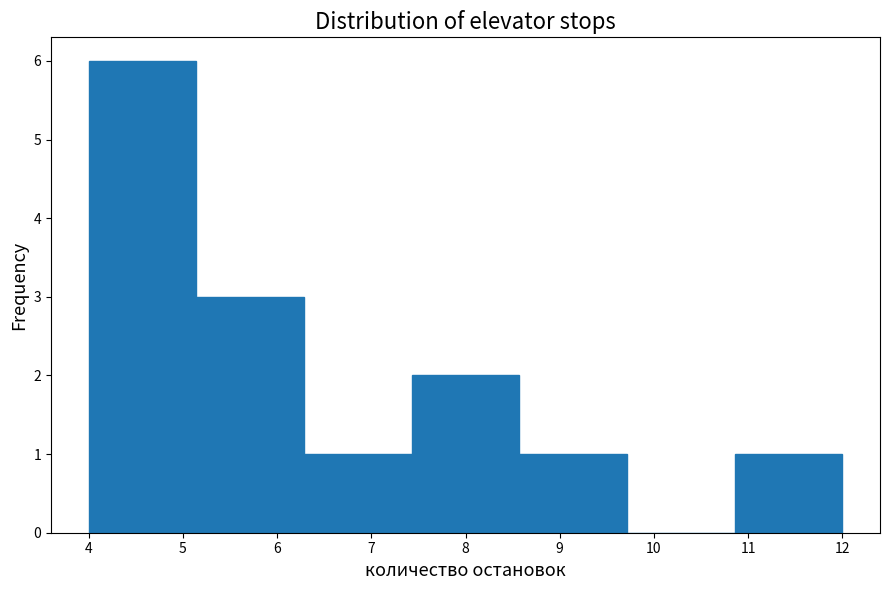

Over which range of the x-axis is the bar tallest?

4.0 to 5.1